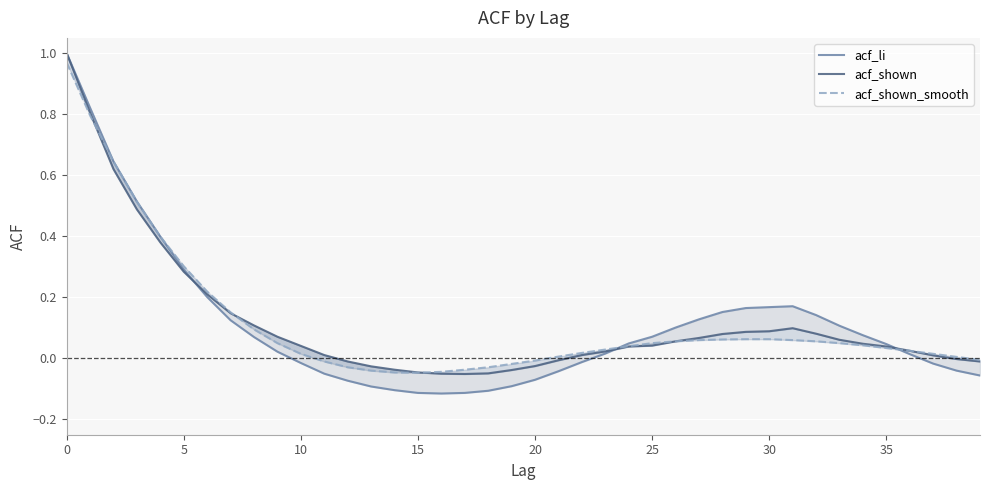

What is the label of the 33rd point from the left?

32